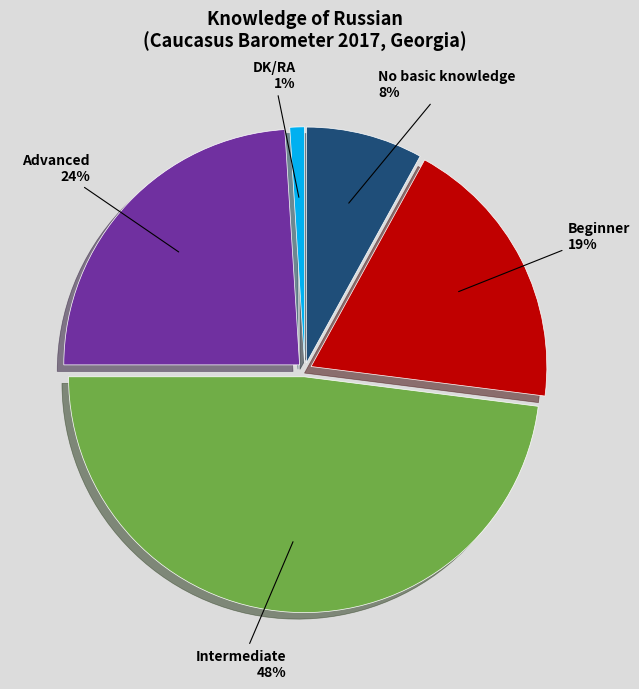

To the nearest percent, what is the difference between the largest and smallest slice percentages?

47%